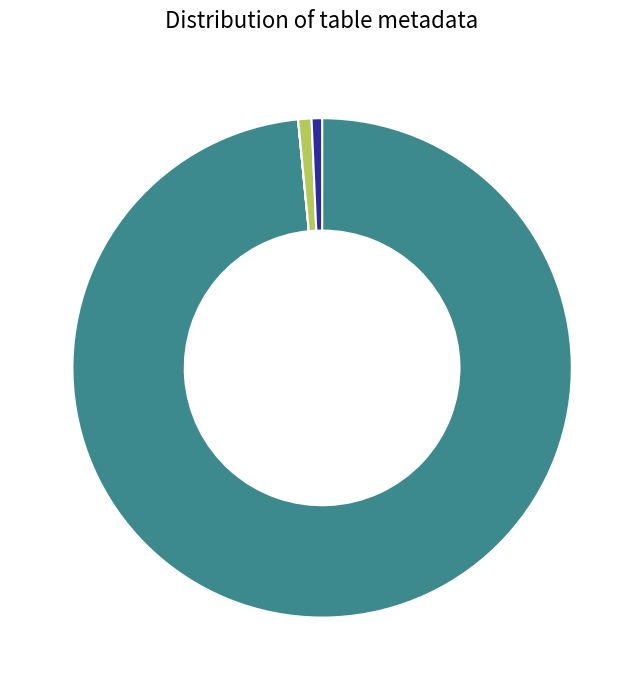

How many segments does this pie chart have?

4